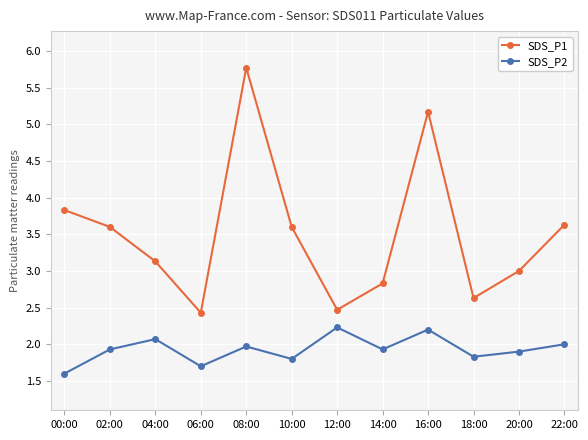

Where is the first local minimum for SDS_P2?

06:00